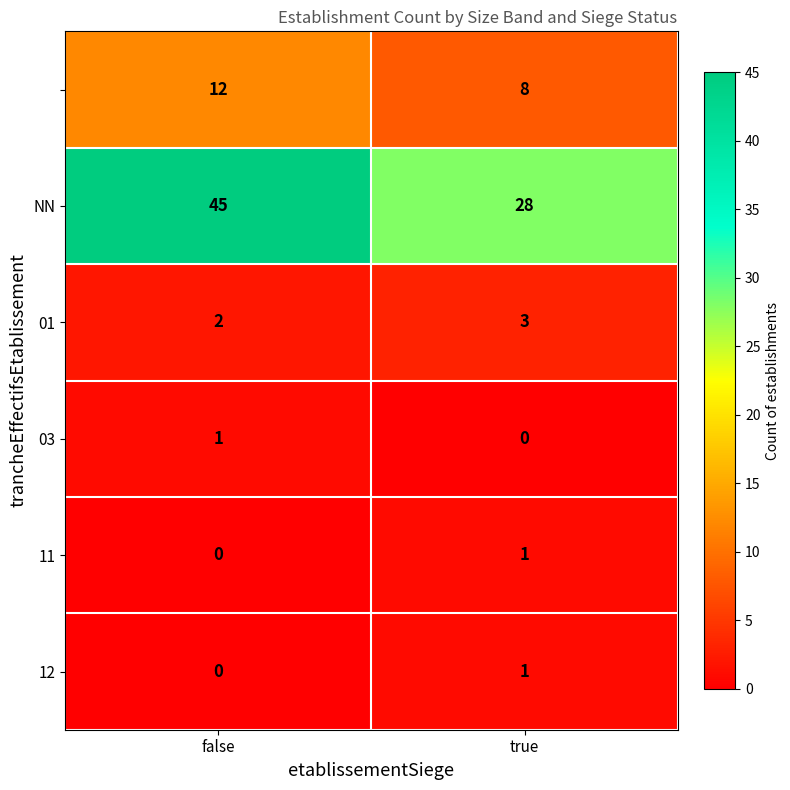

What is the difference between the highest and lowest values at false?

45